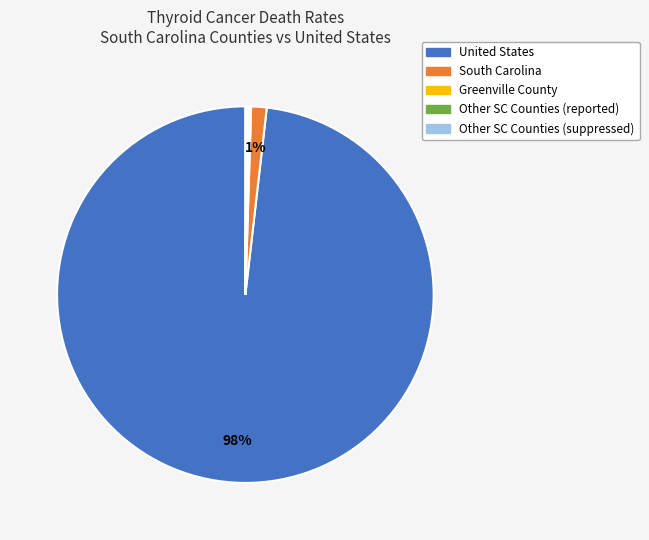

To the nearest percent, what is the average slice percentage?

20%